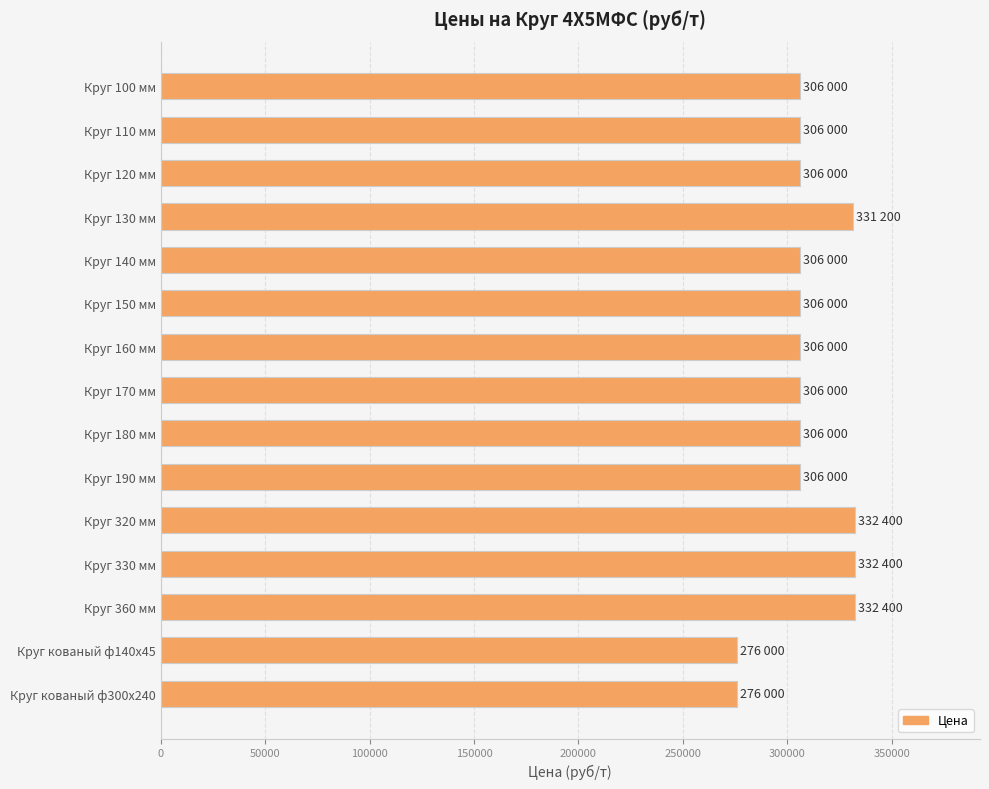

What is the sum of the values at Круг 320 мм and Круг 180 мм?

638400